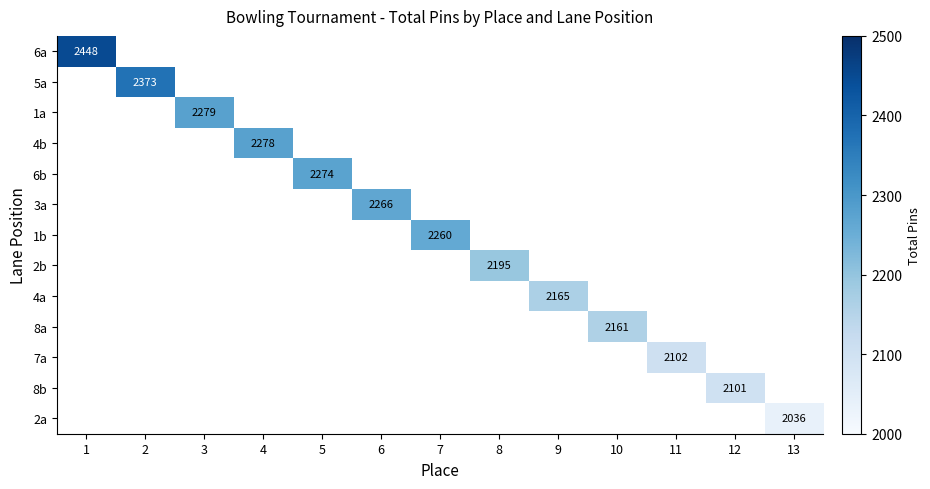

Is it true that 3a equals 2266 at 6?

True